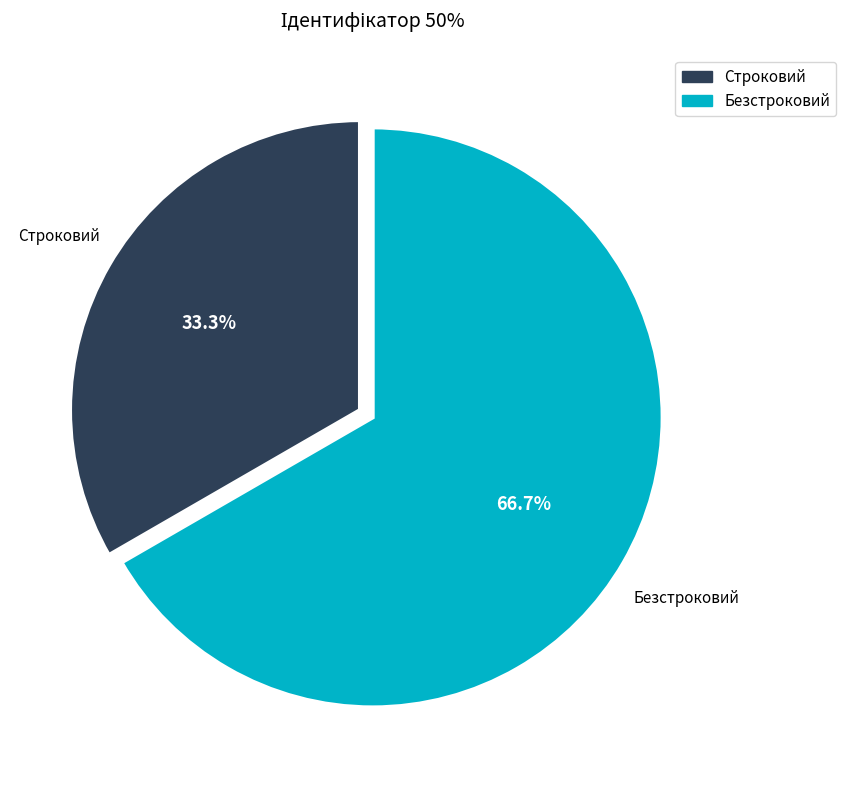

What percentage is the Строковий slice, to the nearest percent?

33%